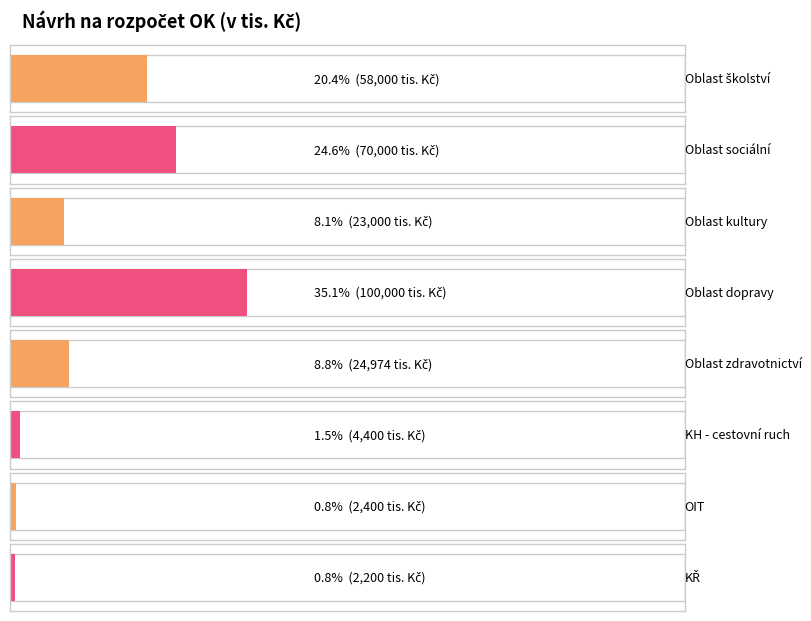

Does the chart contain any negative values?

No